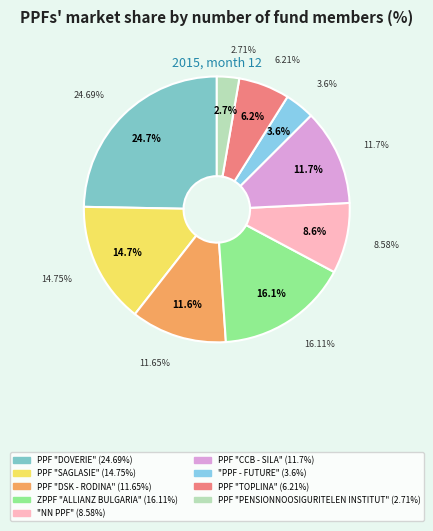

What is the smallest slice in the pie chart?

PPF "PENSIONNOOSIGURITELEN INSTITUT"